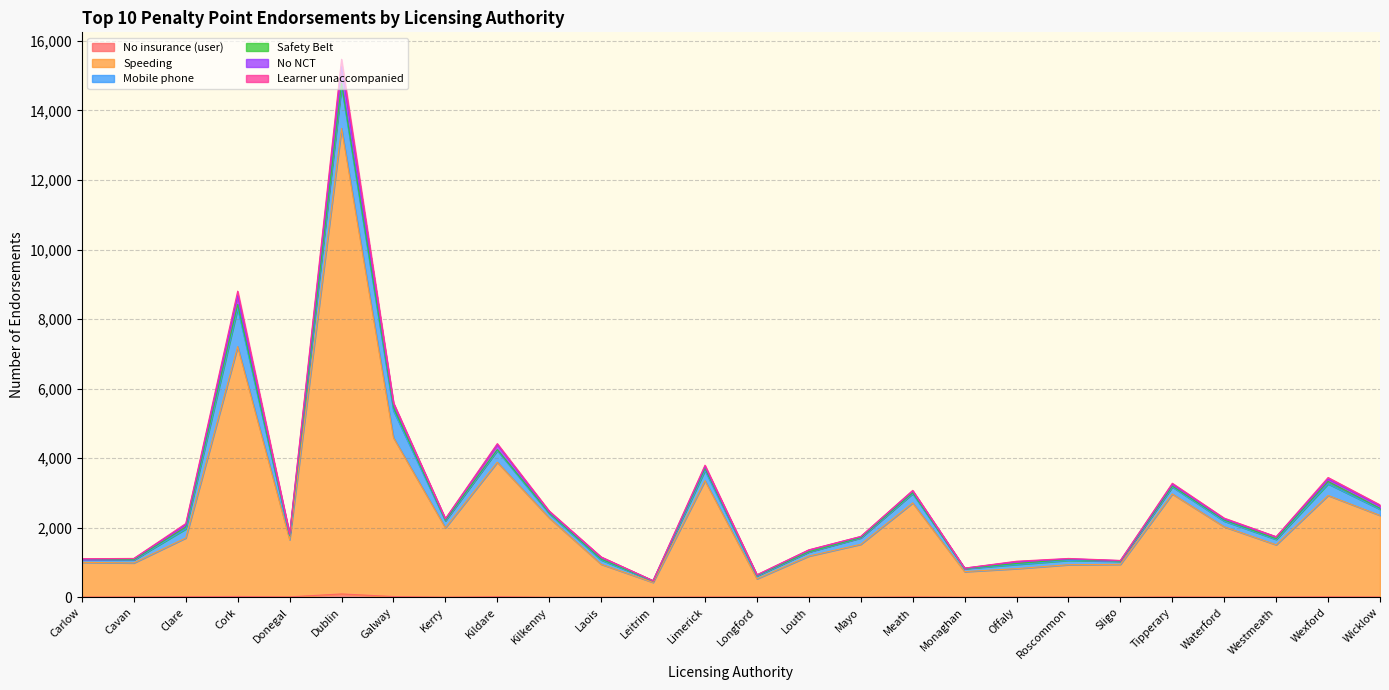

What is the lowest value of the Mobile phone series?

43